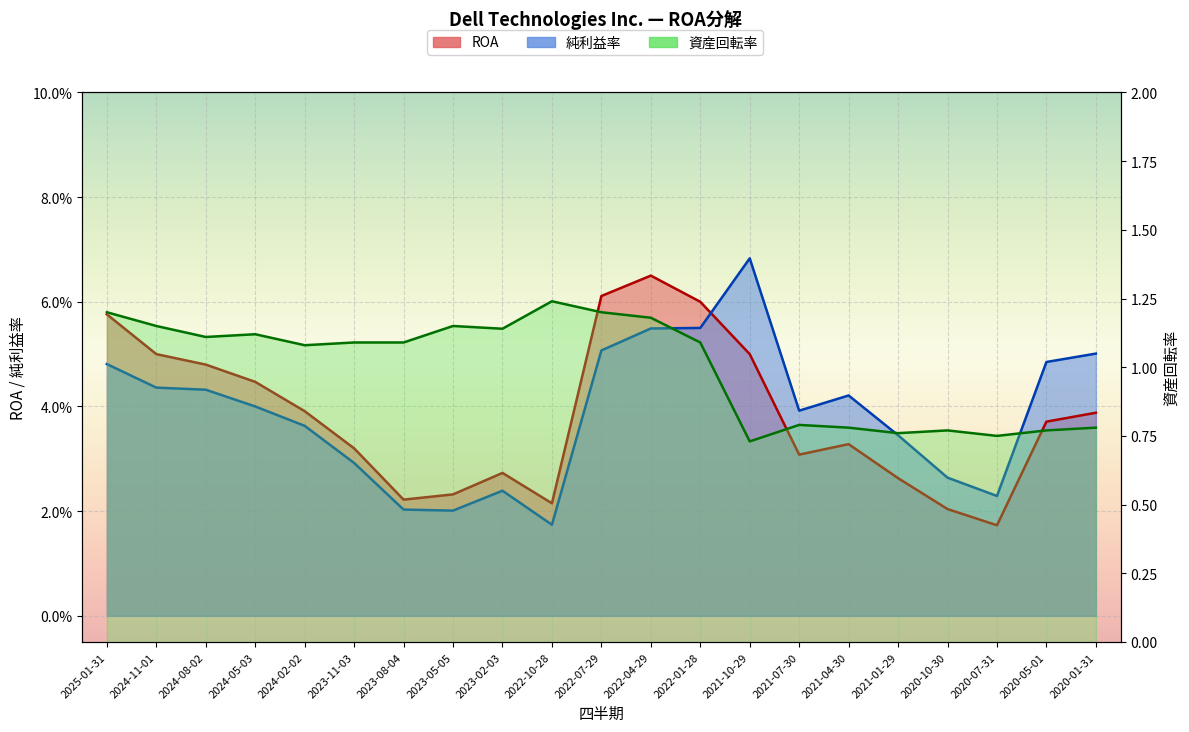

Which label corresponds to the smallest value in the chart?

2020-07-31